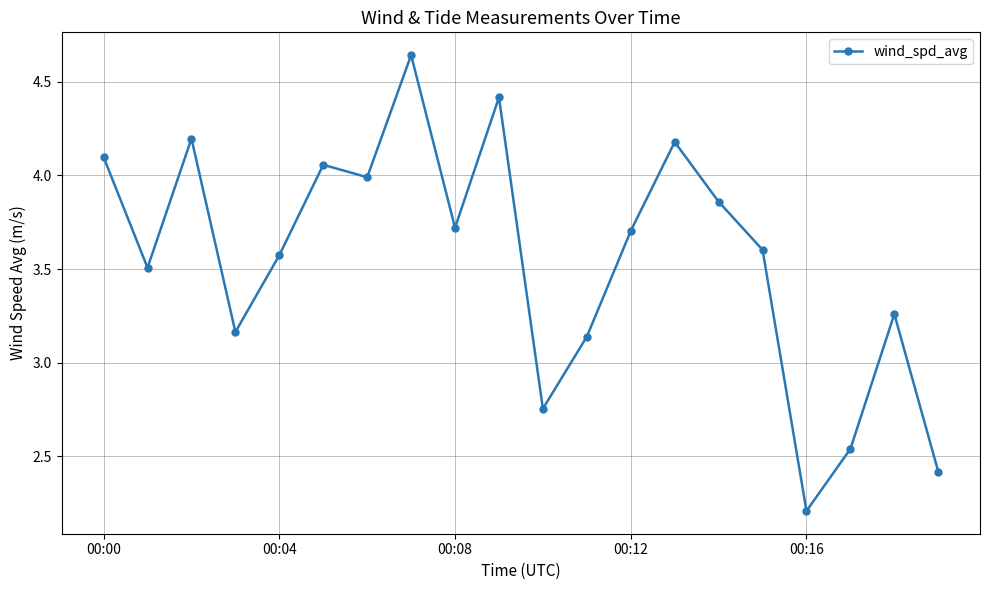

True or false: the data has more than 1 interior local peaks.

True